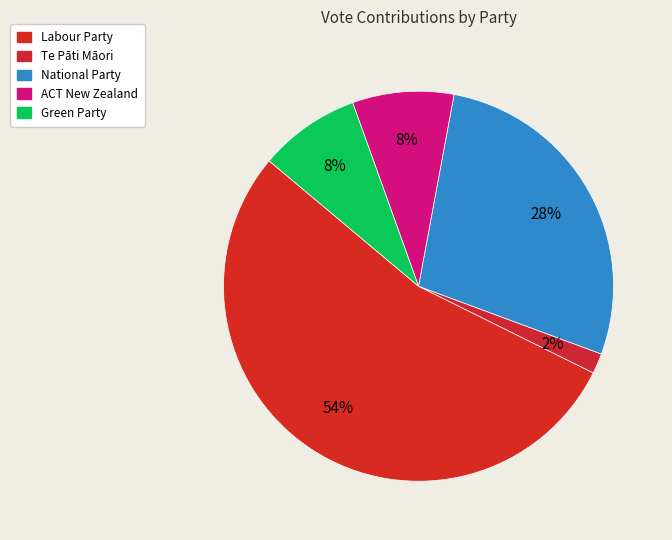

The Labour Party slice represents 47% of the pie. True or false?

False